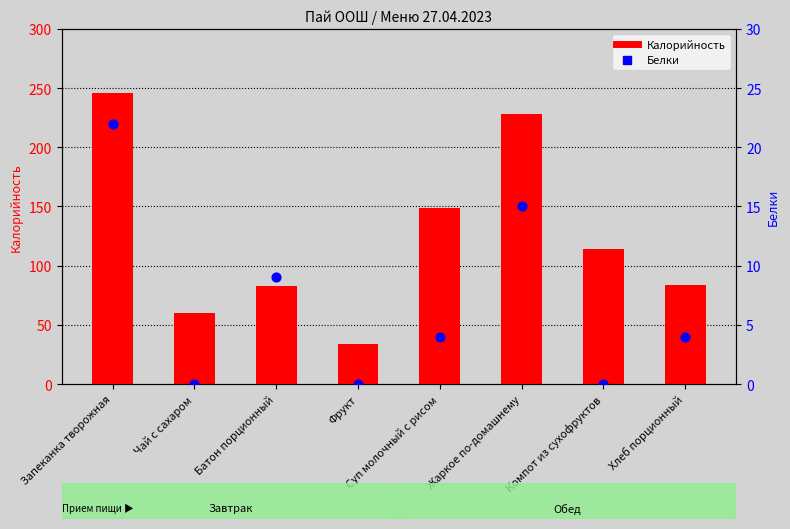

What are all the series names shown in the legend?

Калорийность, Белки